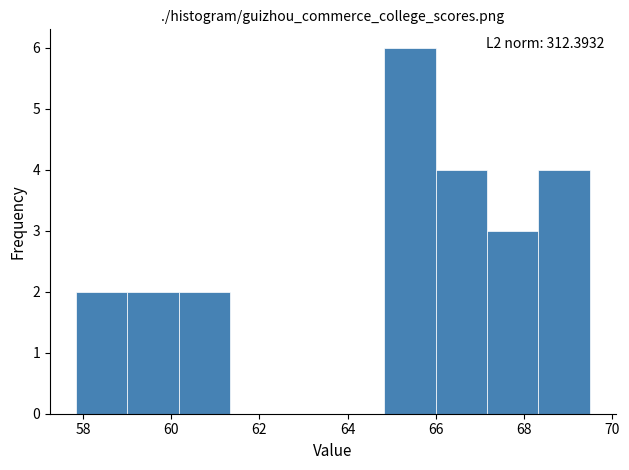

Over which range of the x-axis is the bar tallest?

64.8 to 66.0